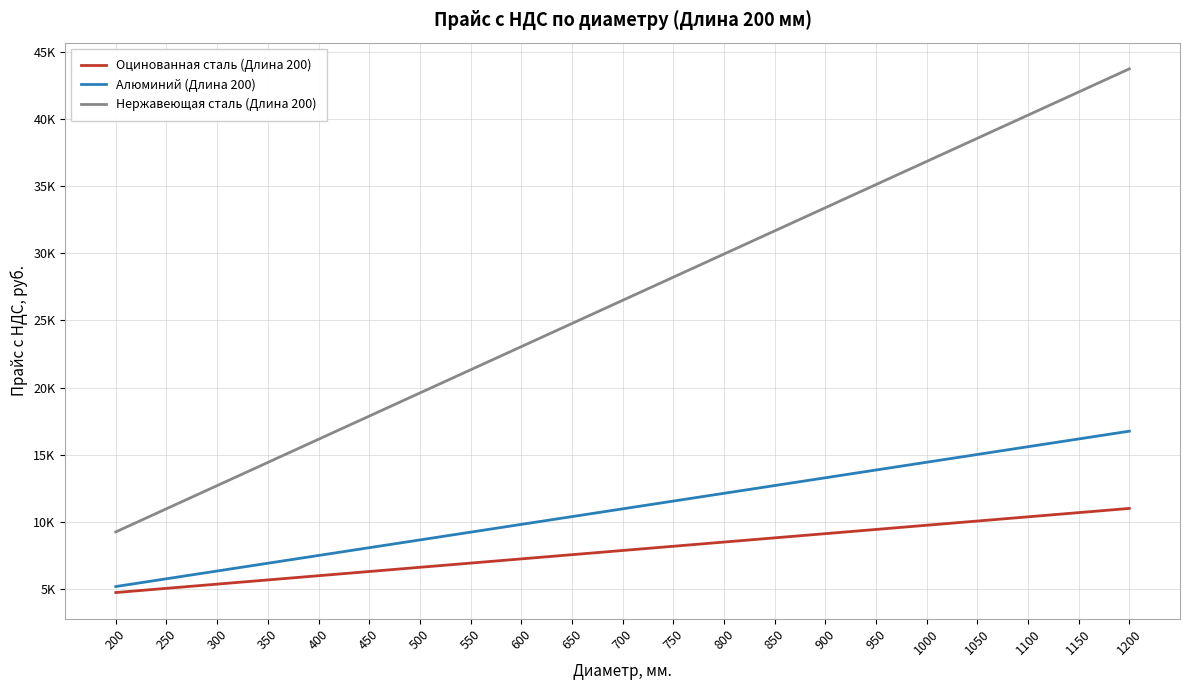

True or false: Нержавеющая сталь (Длина 200) has more than 2 points higher than both neighbors.

False